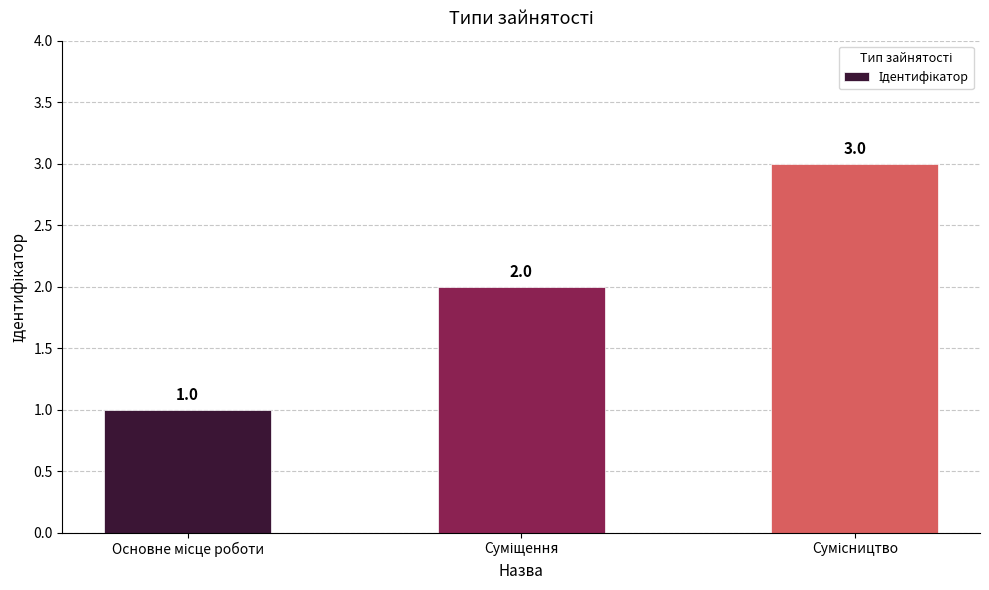

What is the maximum value shown in the chart?

3